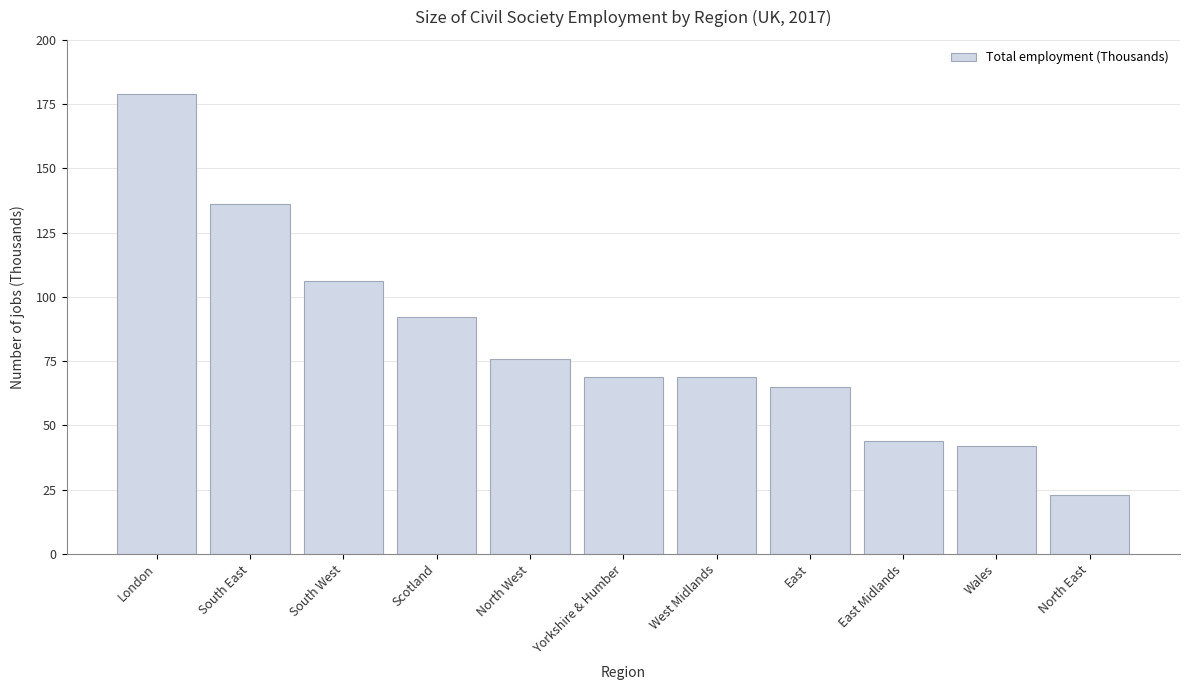

Reading left to right, transcribe all the data shown in this chart.

London=179	South East=136	South West=106	Scotland=92	North West=76	Yorkshire & Humber=69	West Midlands=69	East=65	East Midlands=44	Wales=42	North East=23